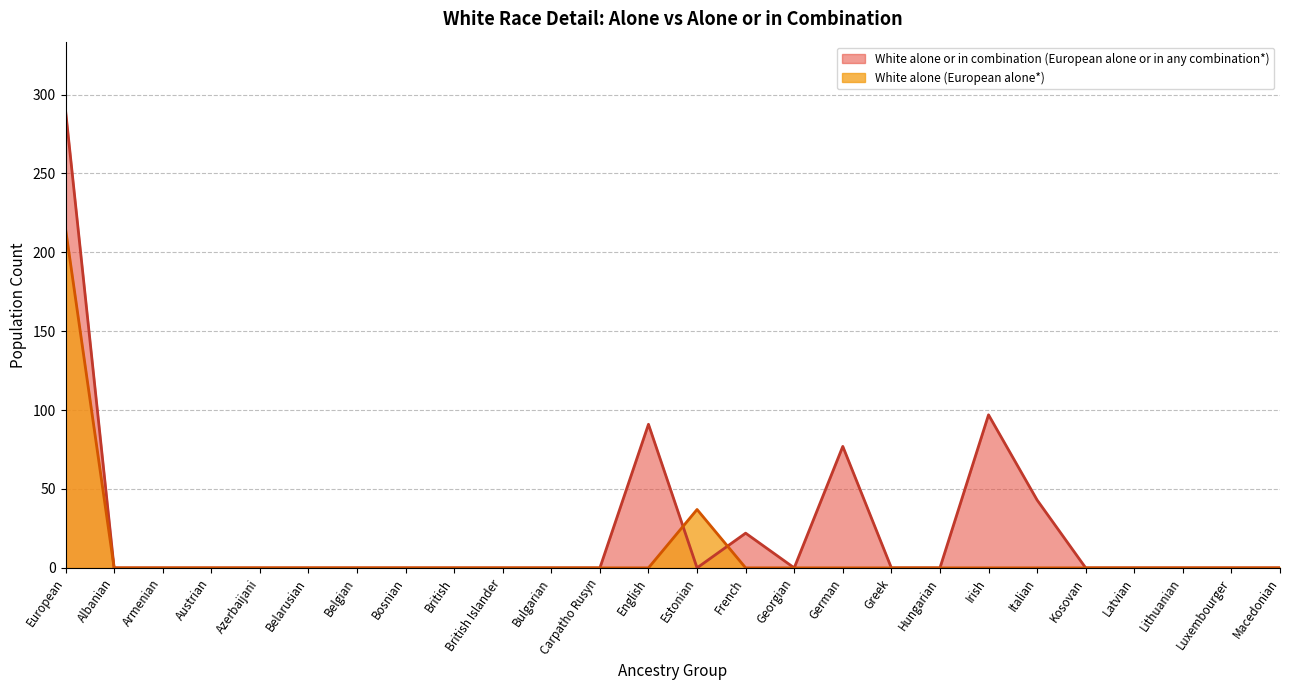

Is the value of White alone (European alone*) at Azerbaijani greater than the value of White alone or in combination (European alone or in any combination*) at Carpatho Rusyn?

No